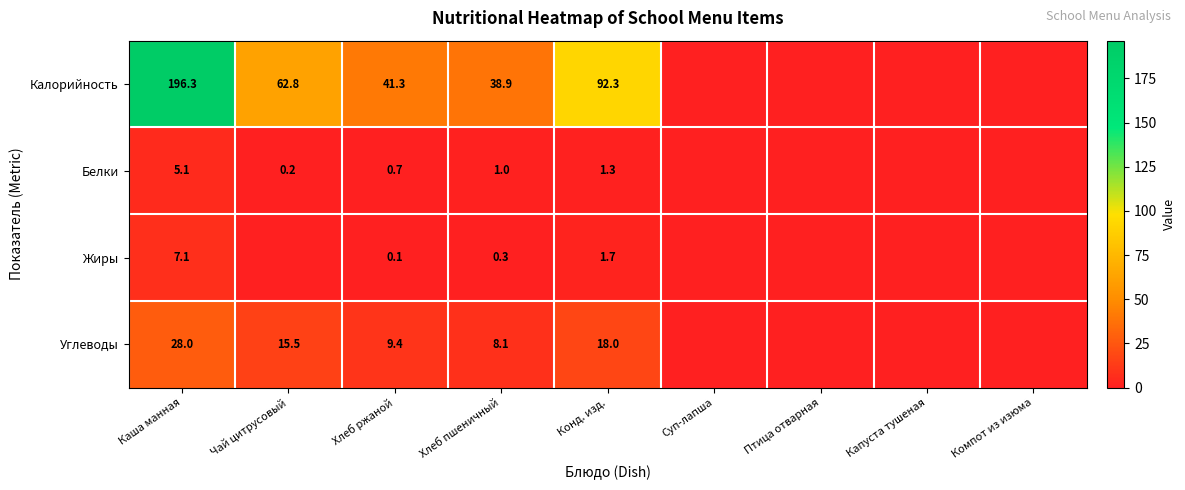

The value of Углеводы at Конд. изд. is 18.0. True or false?

True